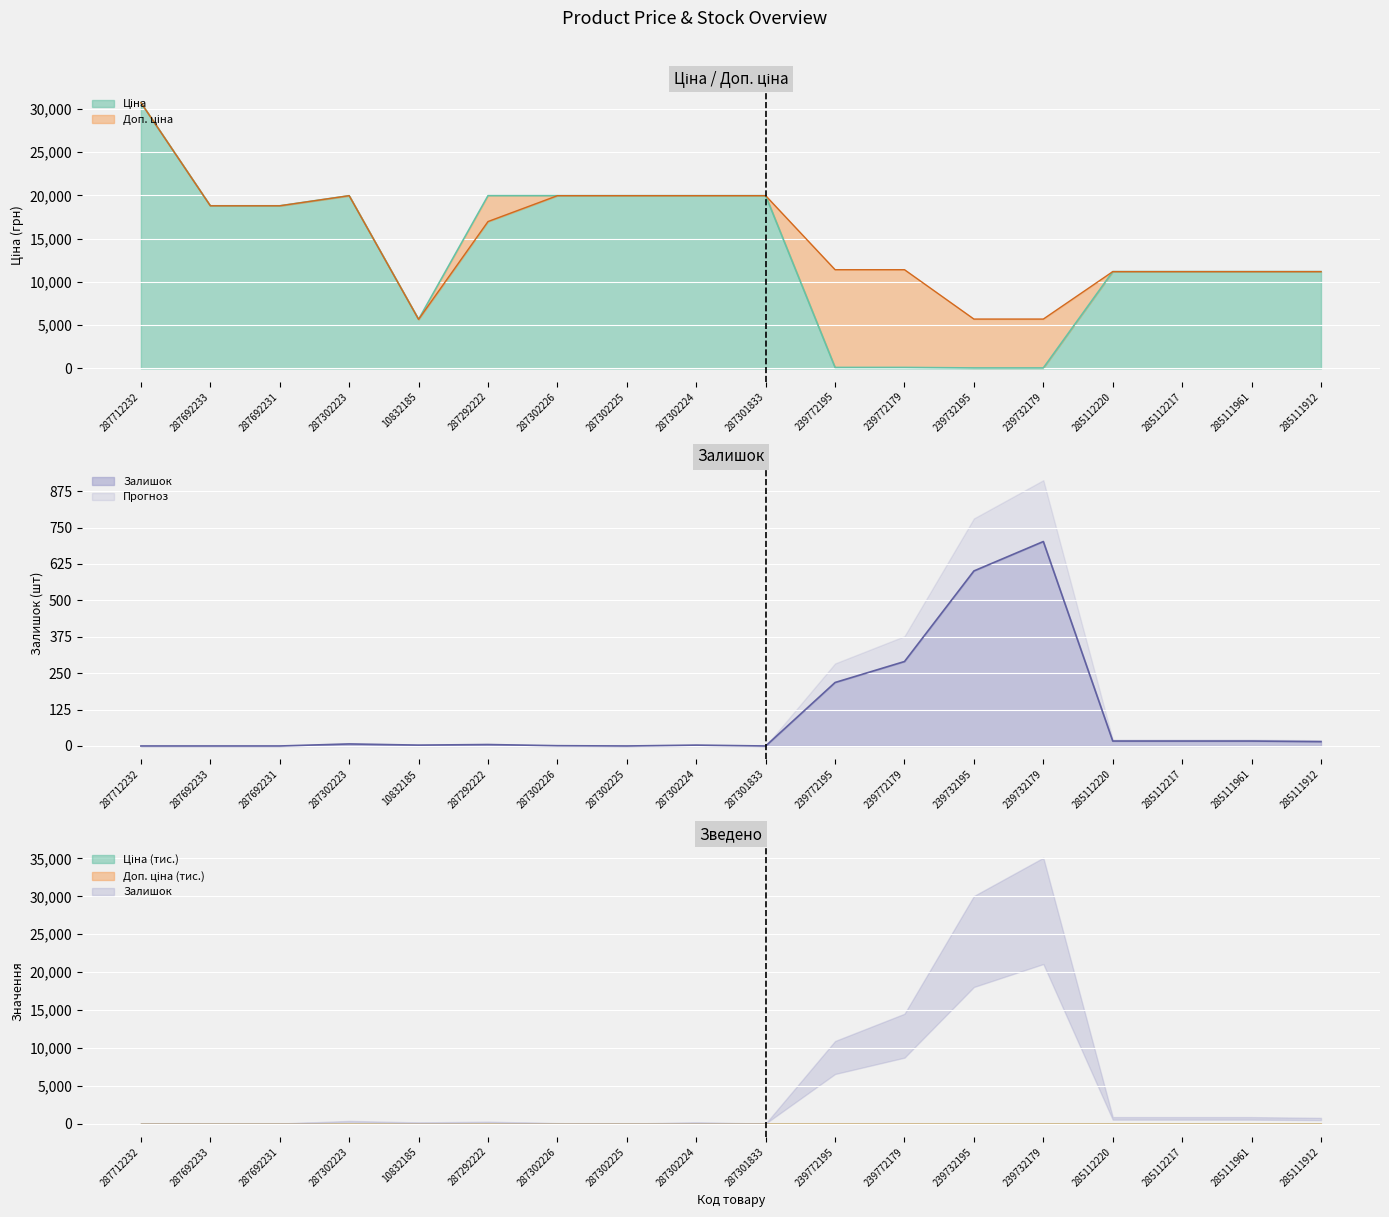

What position from the left is 285112217?

16